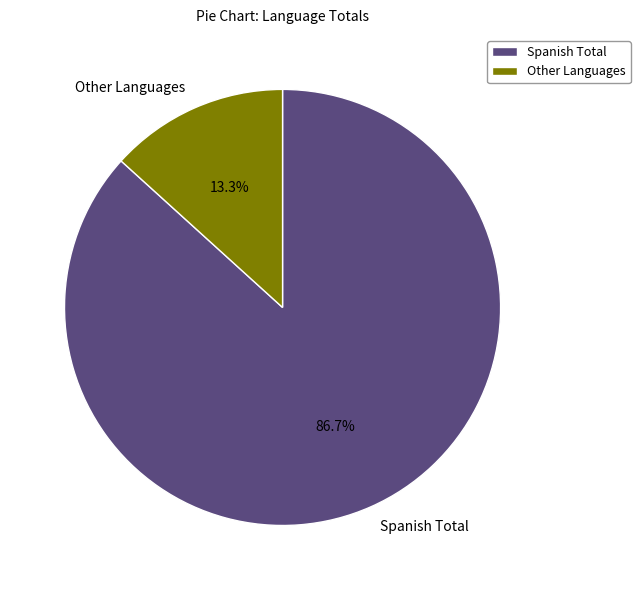

Which has a higher value, Other Languages or Spanish Total?

Spanish Total